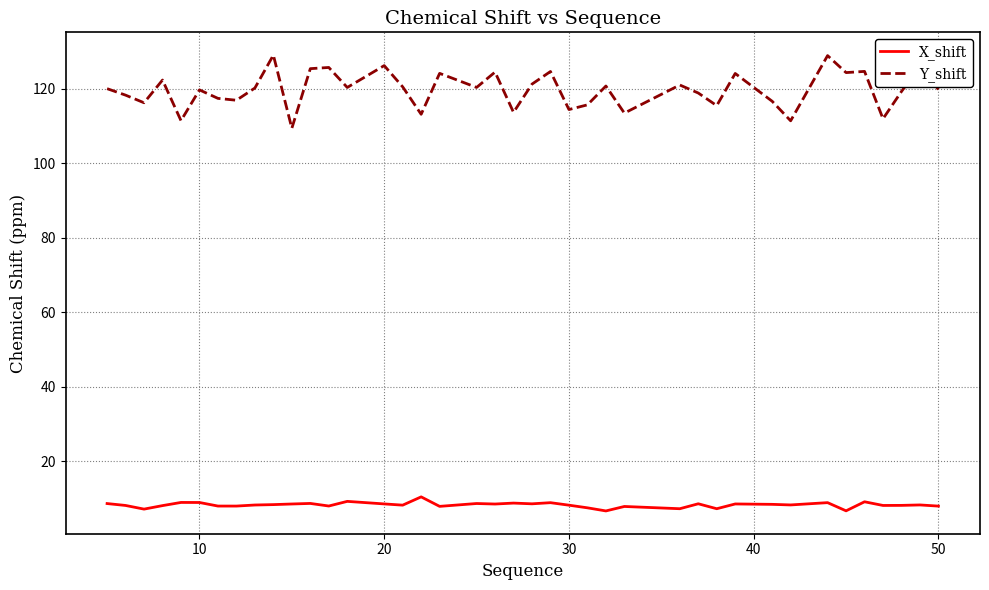

Which series has the widest spread of values?

Y_shift